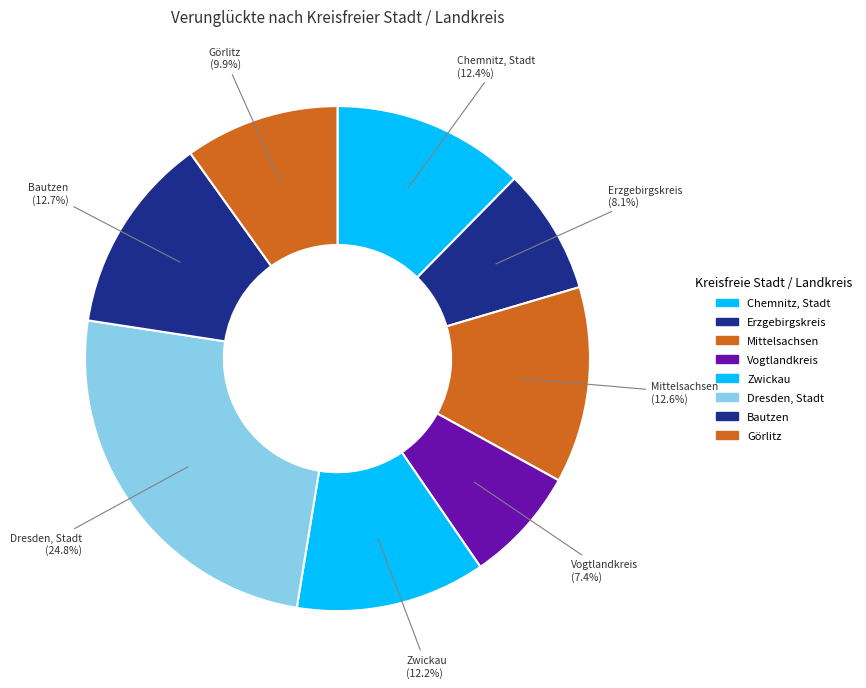

To the nearest percent, what is the combined percentage of Dresden, Stadt and Chemnitz, Stadt?

37%